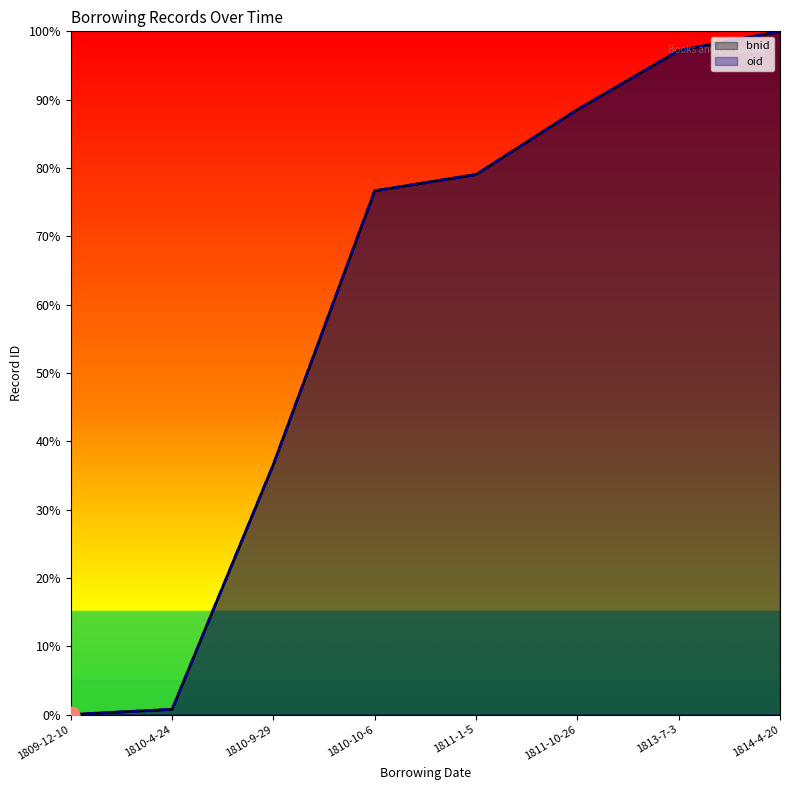

How many values in bnid are above zero?

7